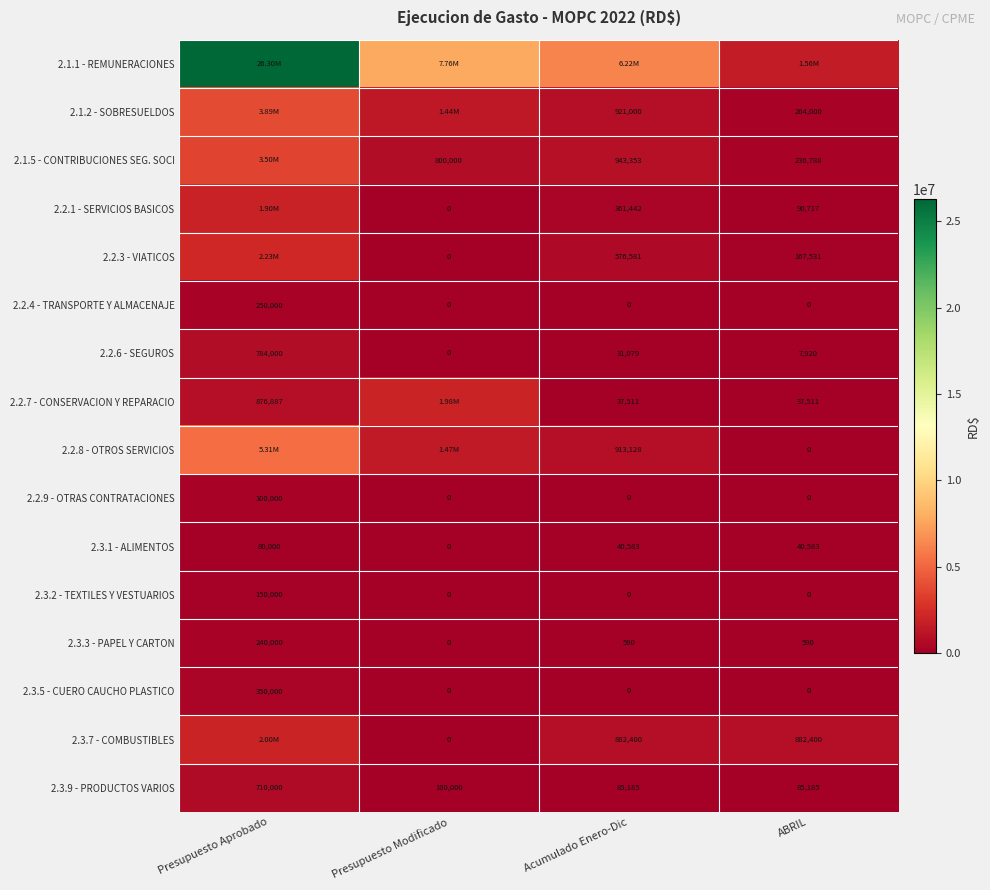

At which label does 2.2.4 - TRANSPORTE Y ALMACENAJE reach its peak?

Presupuesto Aprobado